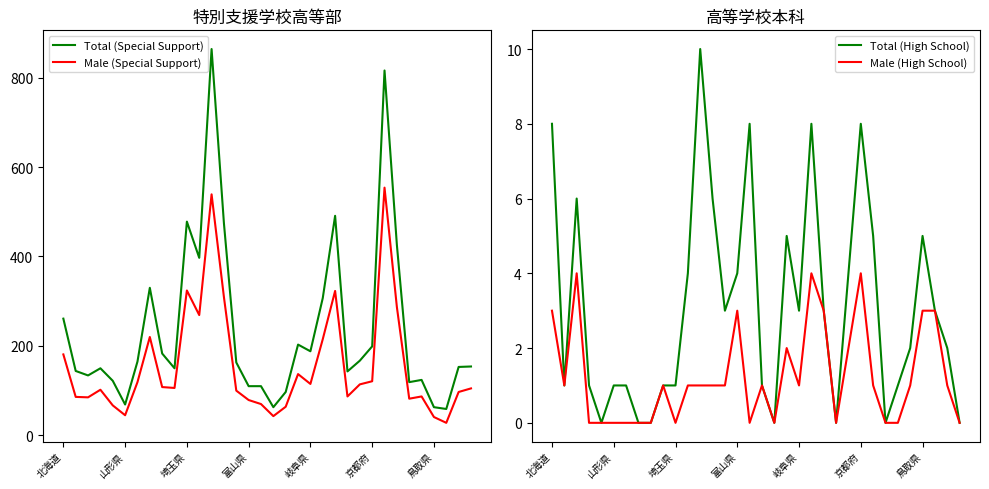

True or false: Male (Special Support) and Total (Special Support) cross at least once.

False